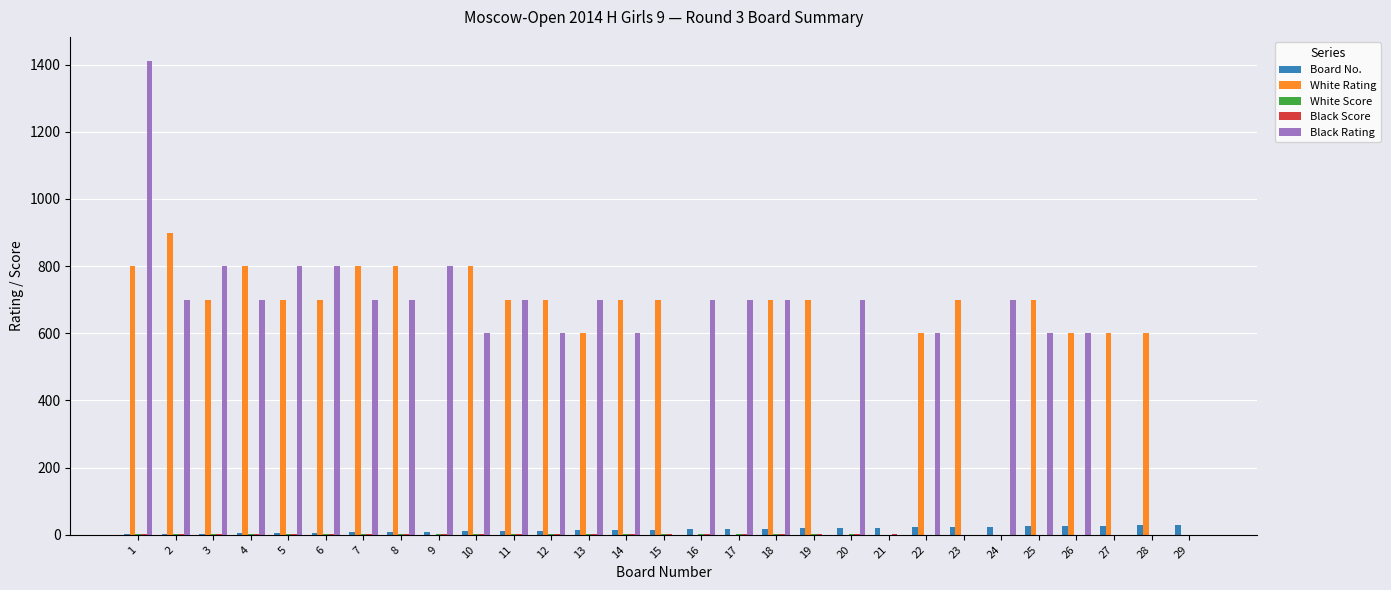

Which series changed the most between 10 and 21?

White Rating